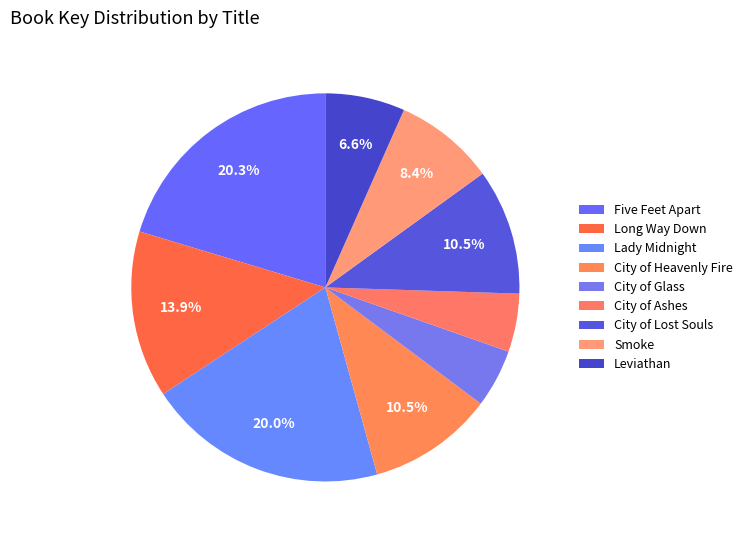

How many segments does this pie chart have?

9